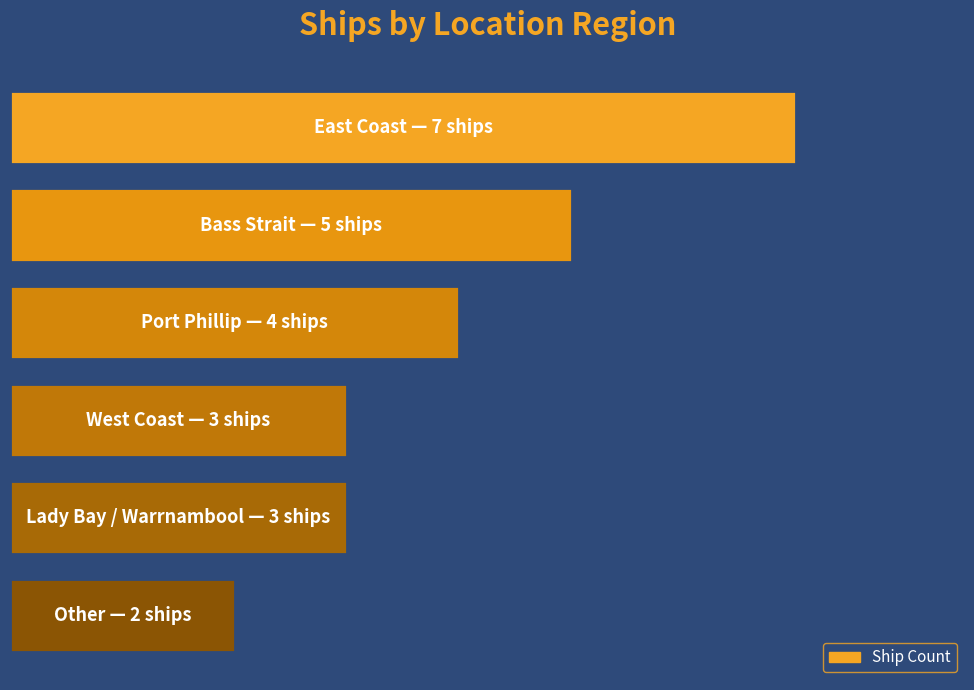

Are the bars horizontal?

Yes